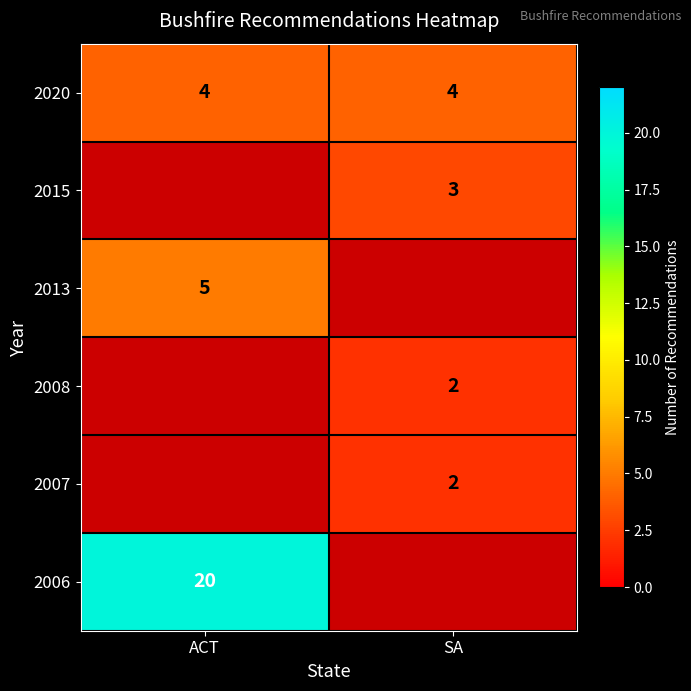

The value of 2020 at ACT is 7. True or false?

False